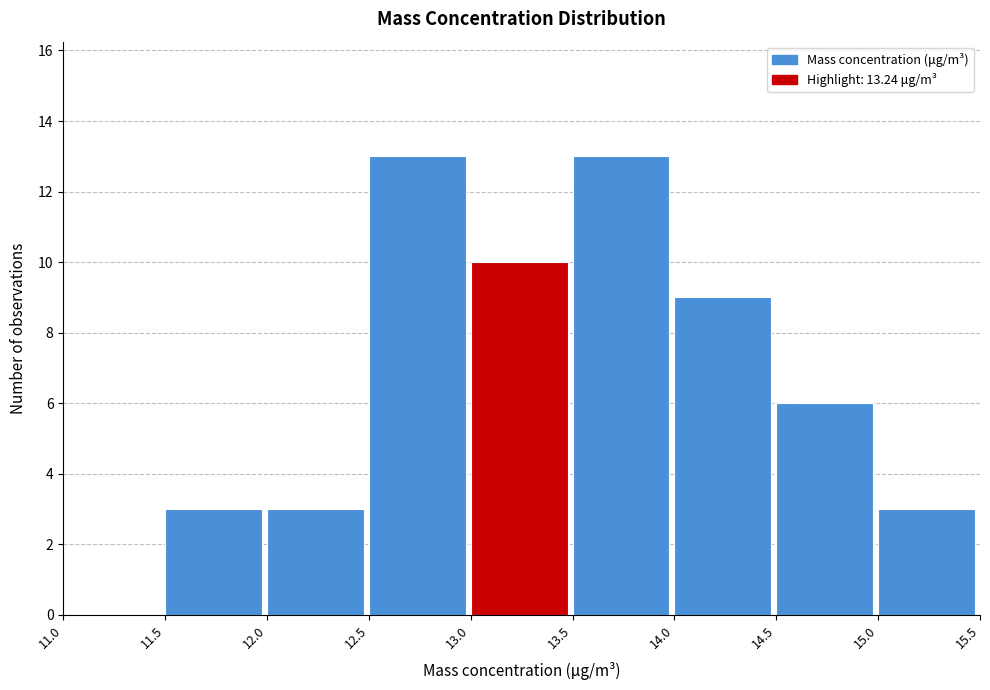

Reading left to right, list every bar in this chart as the range it spans on the x-axis followed by its height. The values are not printed on the chart, so give them approximately, as read against the axis.

11.0 to 11.5: 0
11.5 to 12.0: 3
12.0 to 12.5: 3
12.5 to 13.0: 13
13.0 to 13.5: 10
13.5 to 14.0: 13
14.0 to 14.5: 9
14.5 to 15.0: 6
15.0 to 15.5: 3